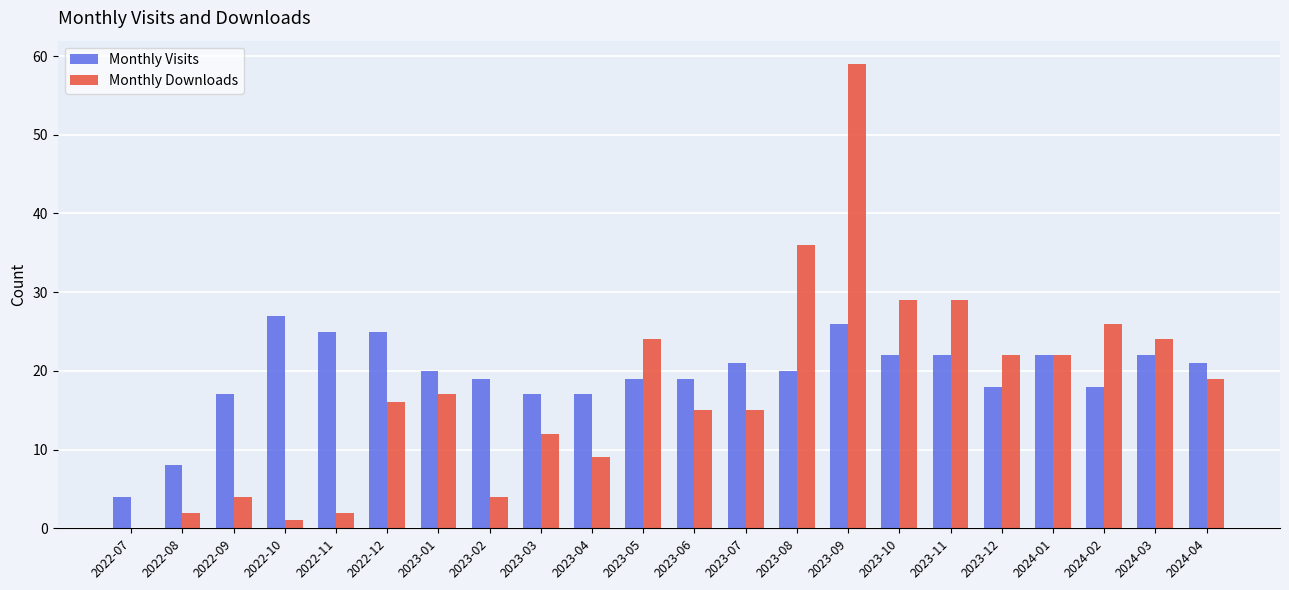

What is the sum of all Monthly Downloads values?

387